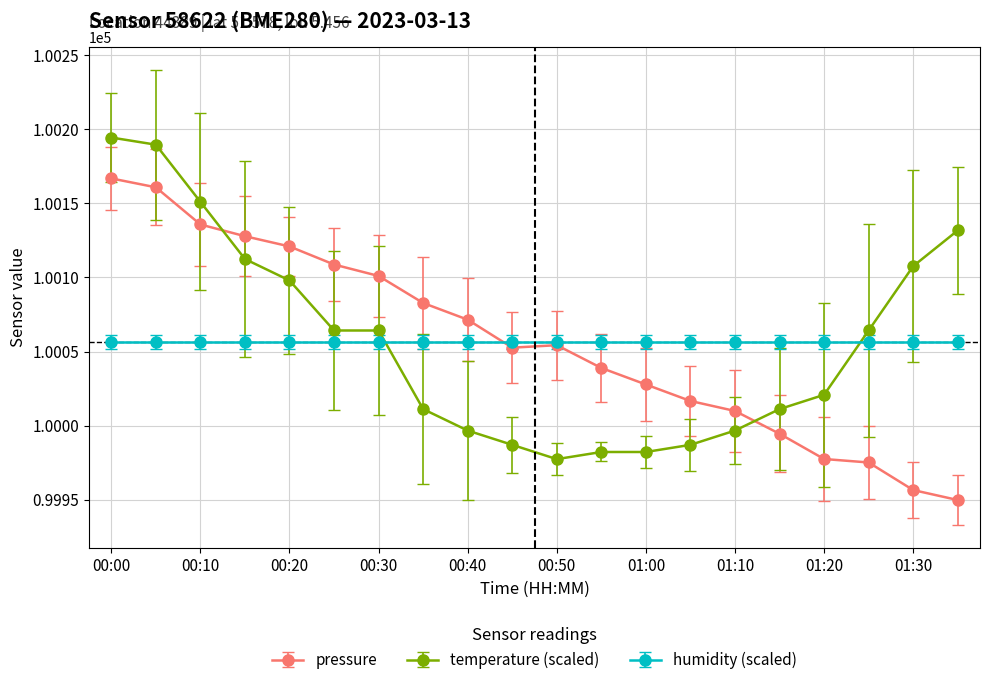

What is the maximum value for pressure?

100166.8